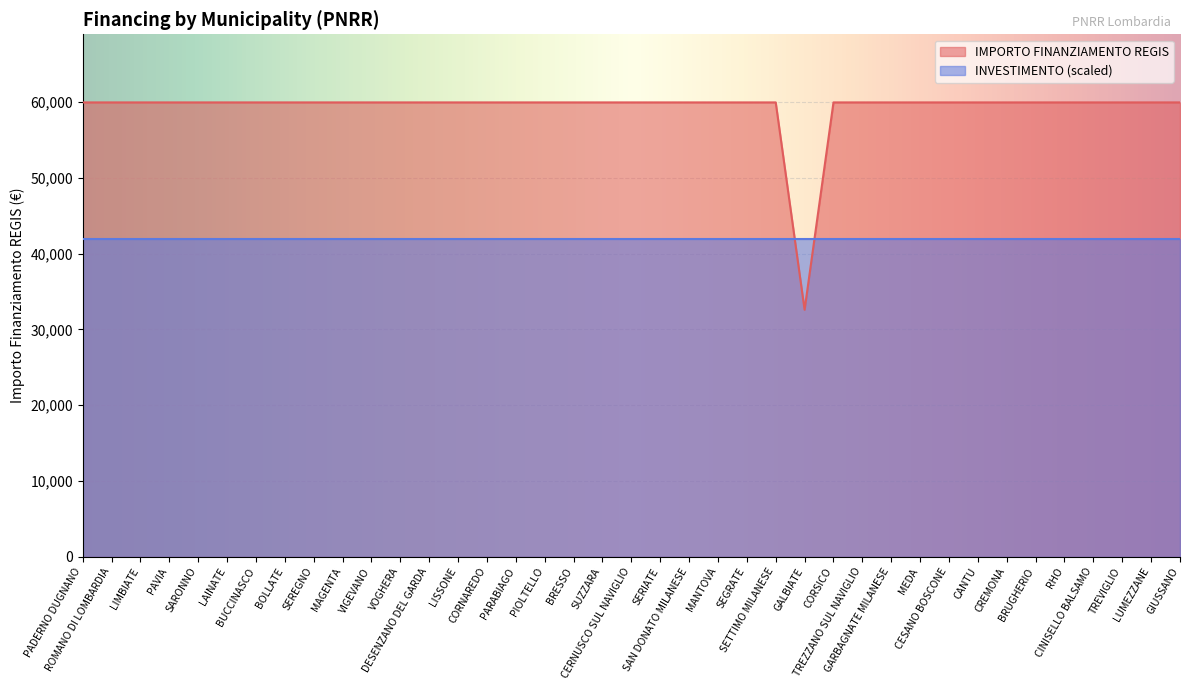

What is the difference between the maximum and minimum values?

27377